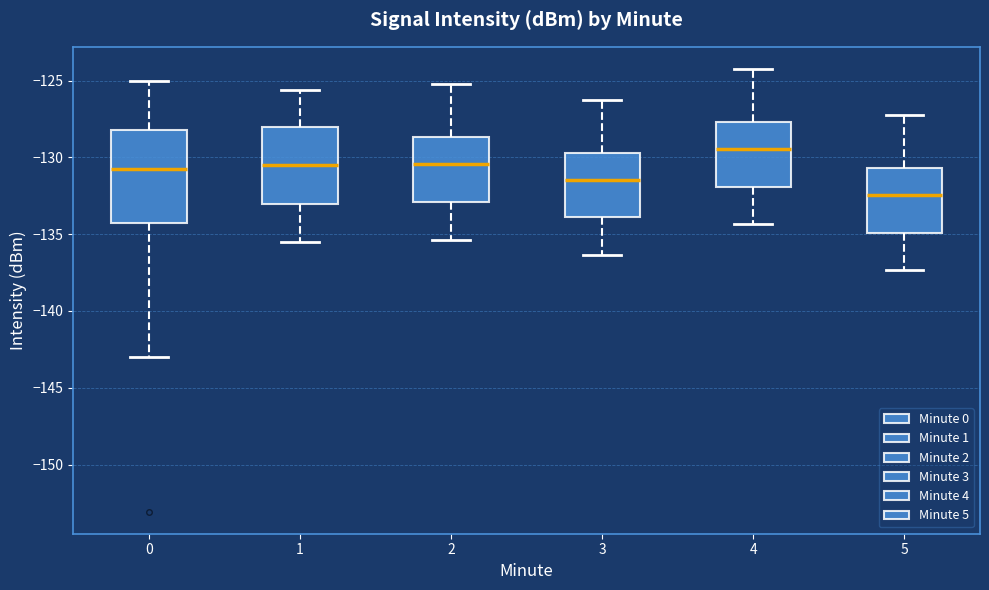

Which box is the tallest, from its lower edge to its upper edge?

0